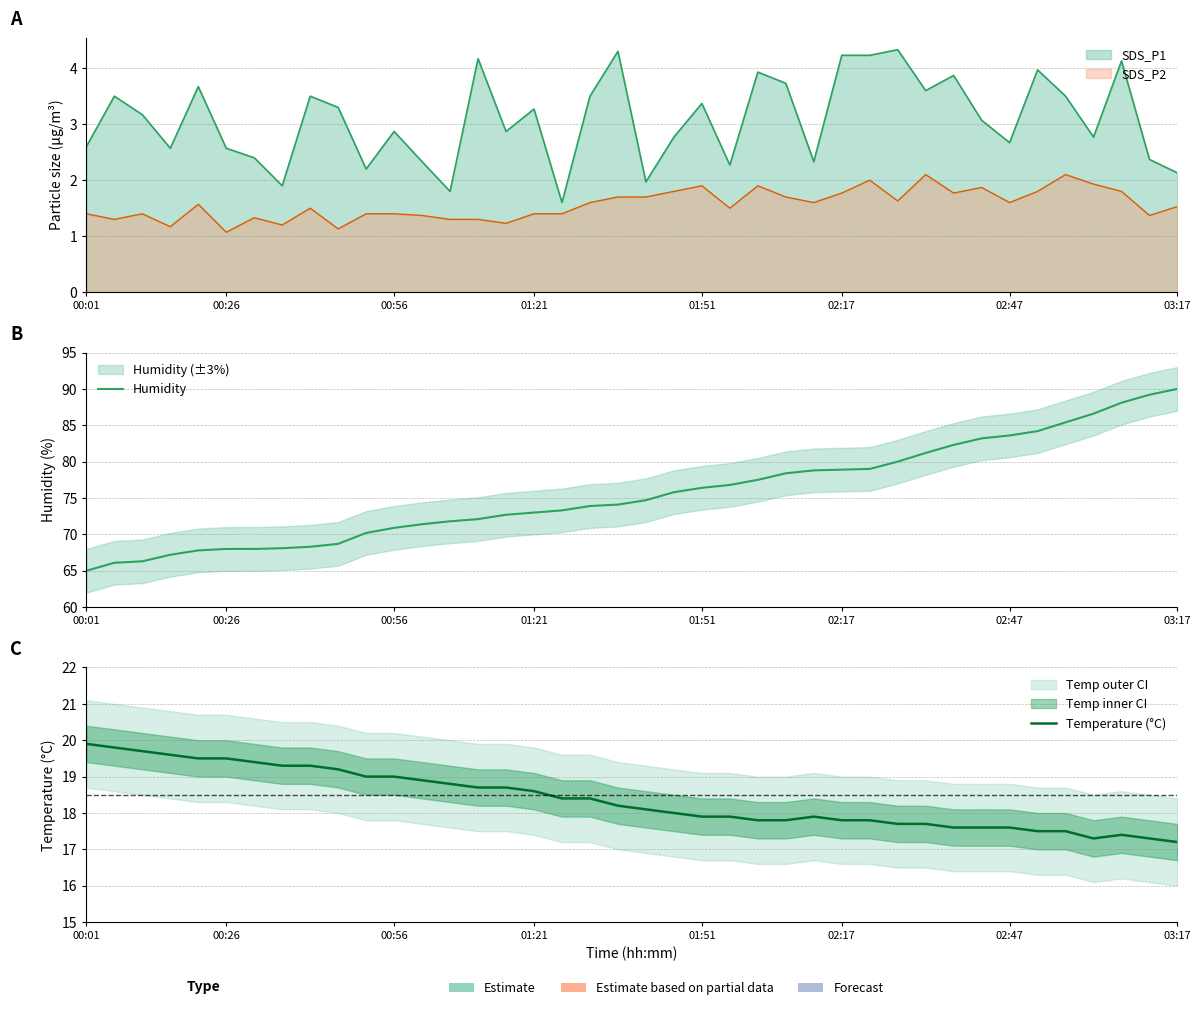

Where is the first local maximum for Temperature (°C)?

26